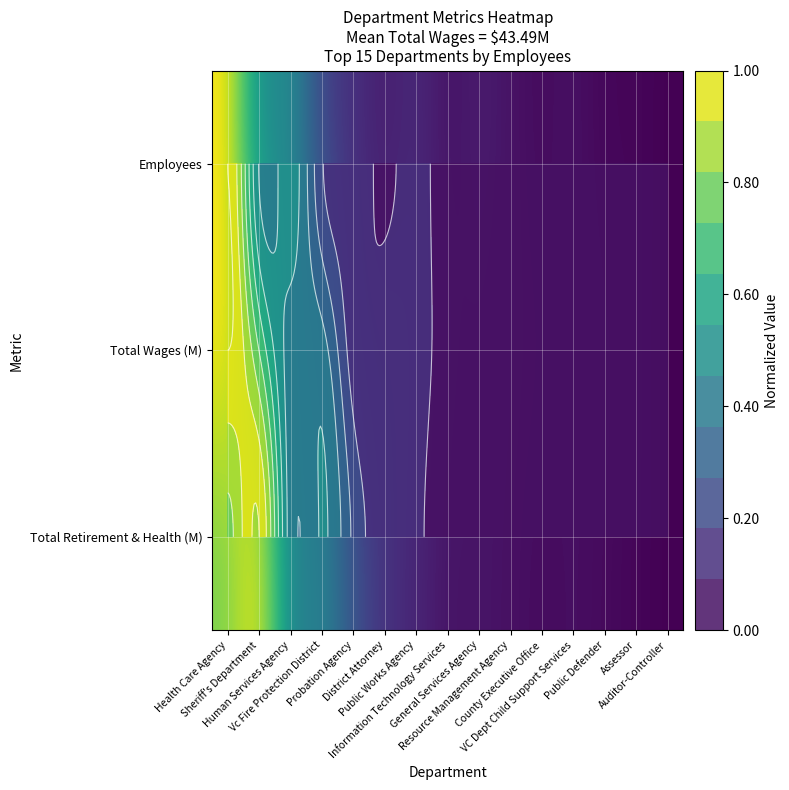

What is the greatest value displayed?

1.0